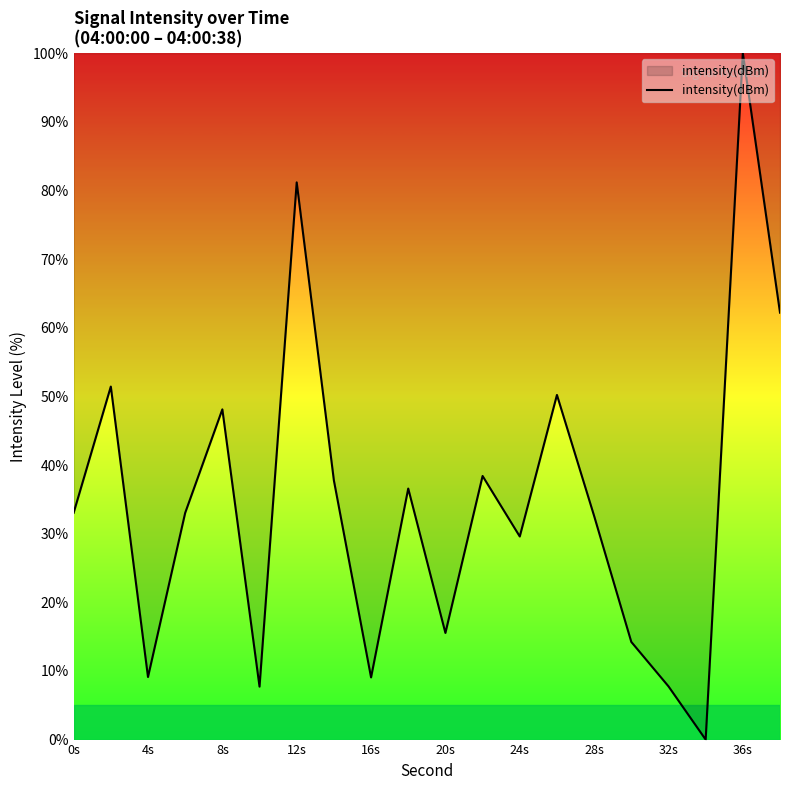

How many lines are shown in the chart?

1